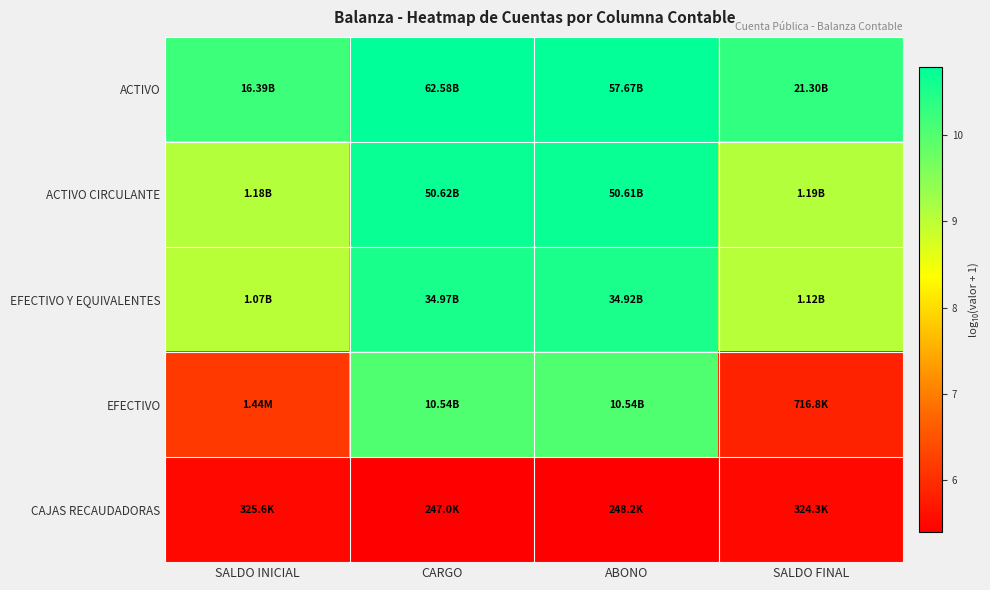

Between SALDO FINAL and SALDO INICIAL, which is larger?

SALDO FINAL